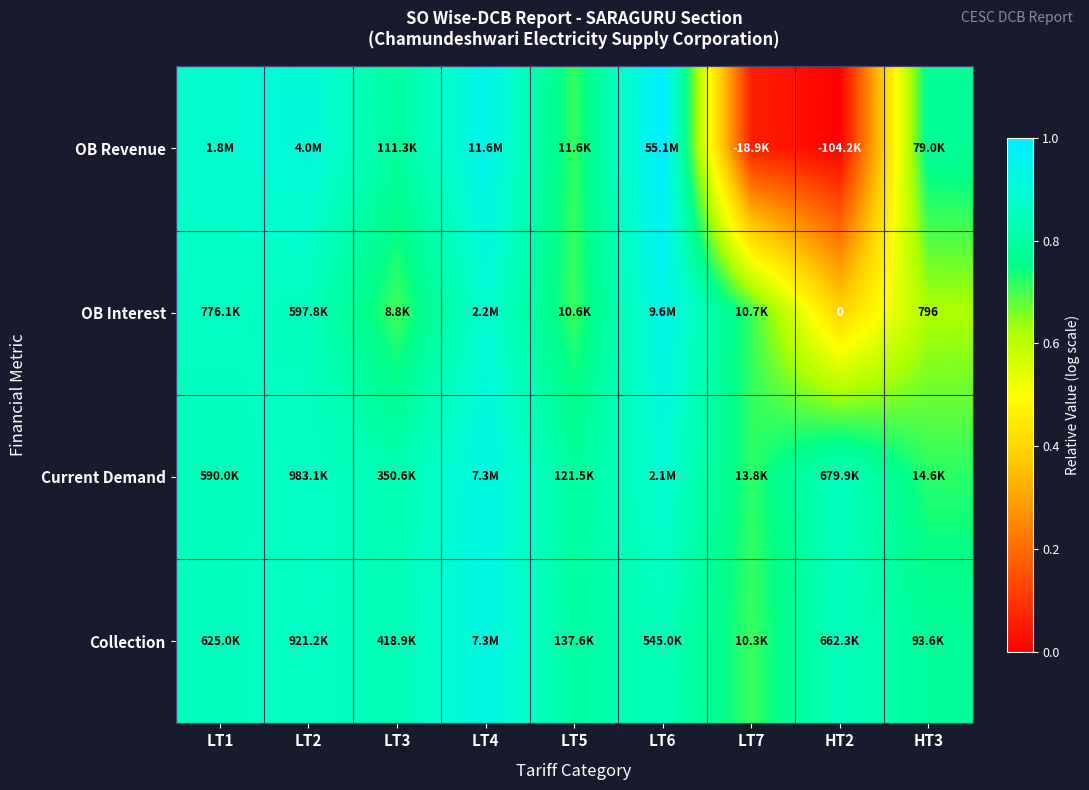

Is the value of OB Interest at HT3 greater than the value of OB Revenue at LT3?

No